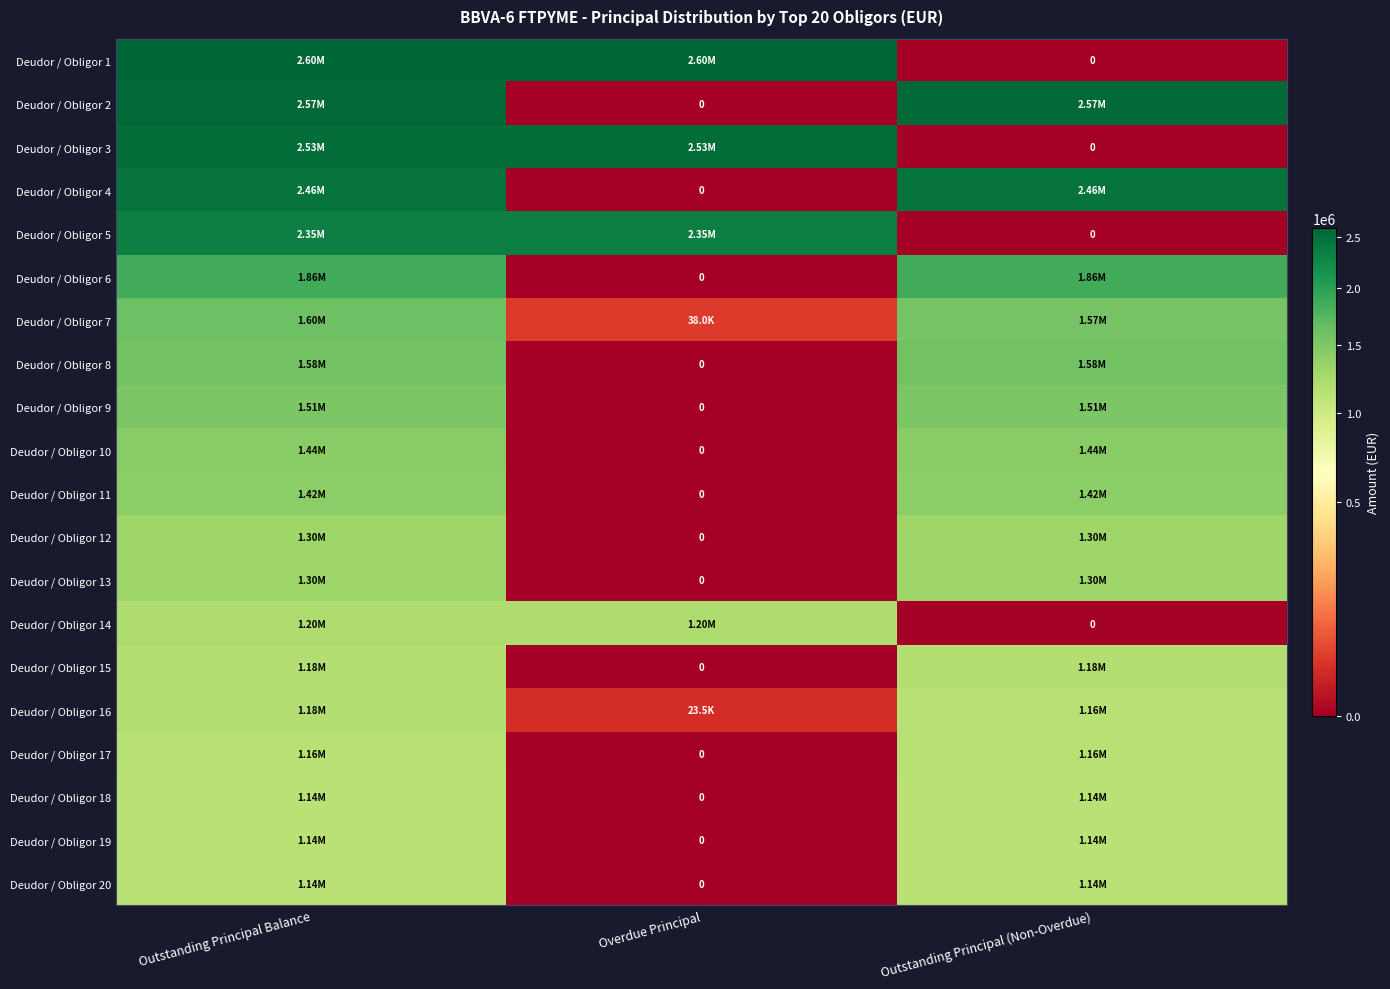

Count the number of categories in the chart.

3